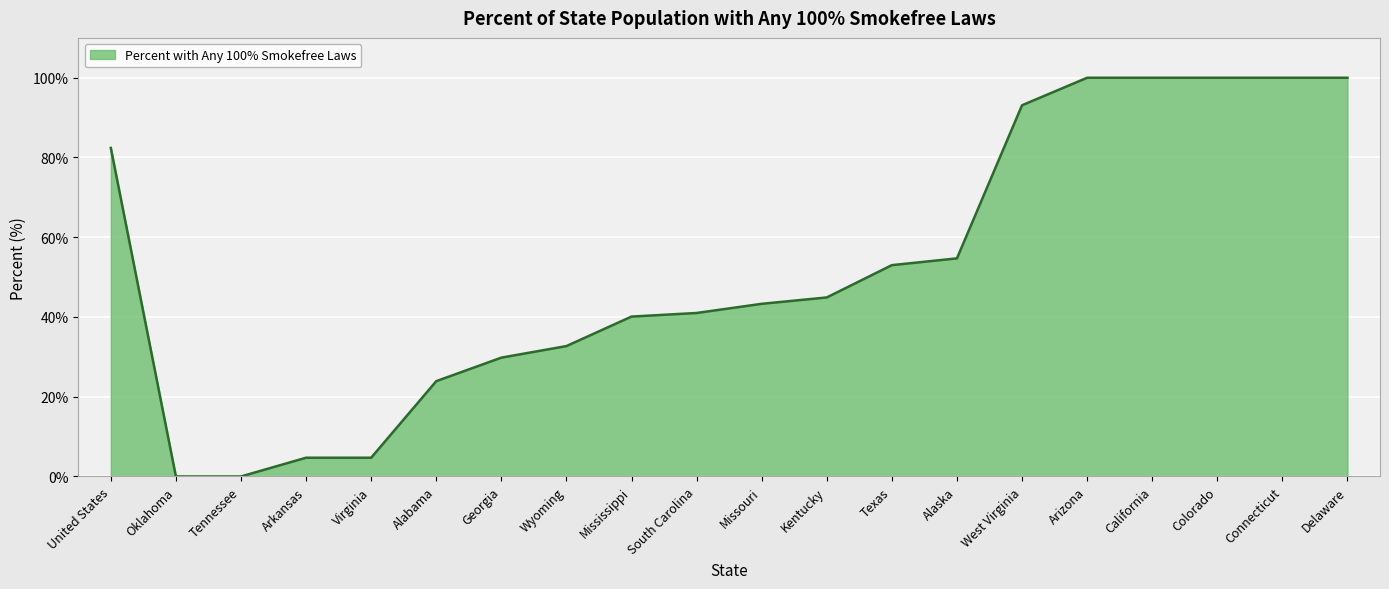

What is the change in value from Missouri to Texas?

+9.7